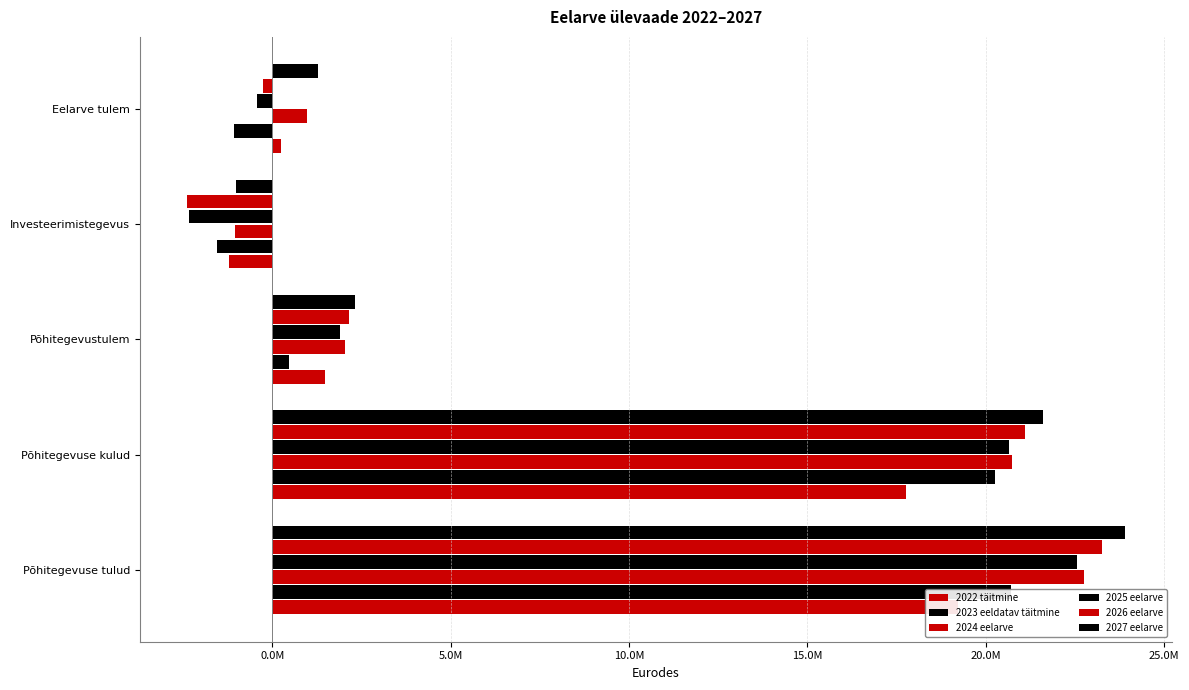

Which series has the largest total across all categories?

2027 eelarve